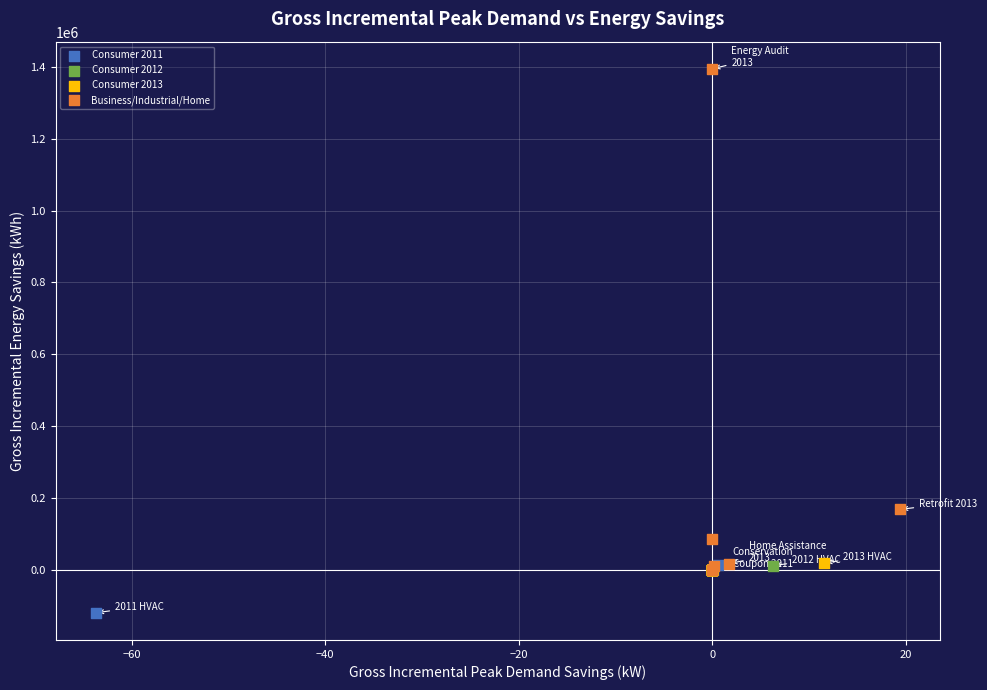

Which series contains the highest Y value?

Business/Industrial/Home